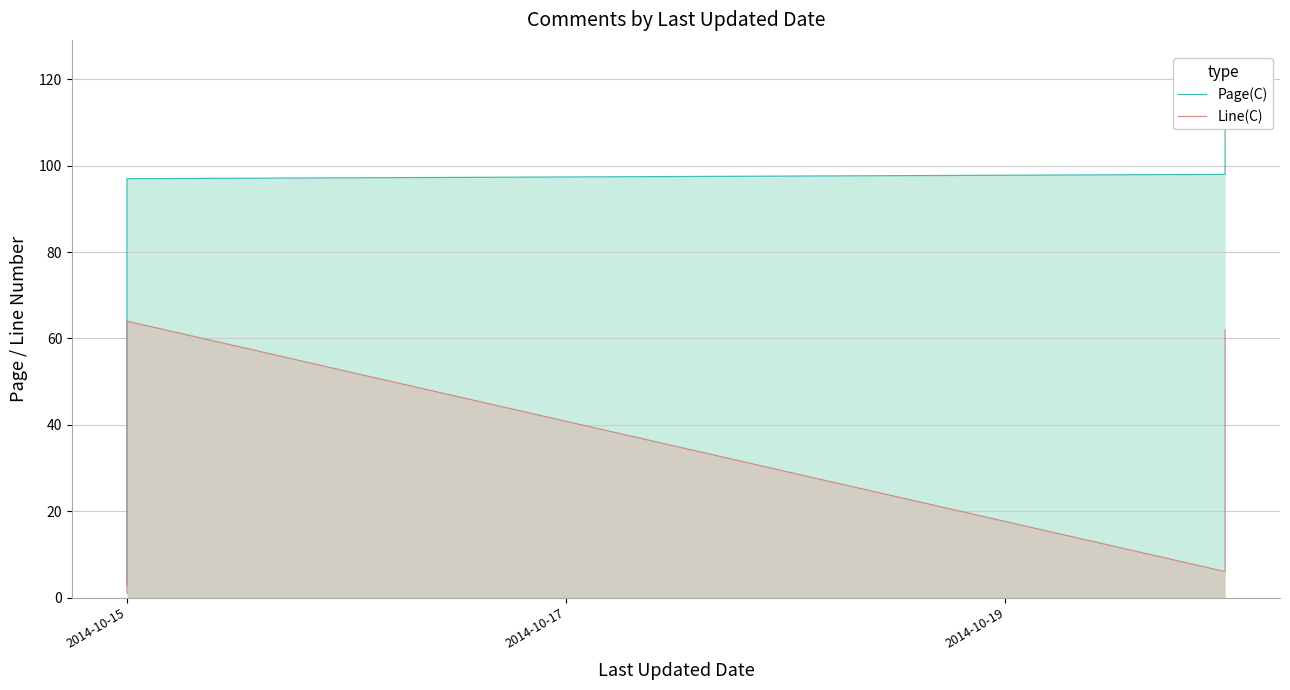

The value of Line(C) at 28 is 33. True or false?

True